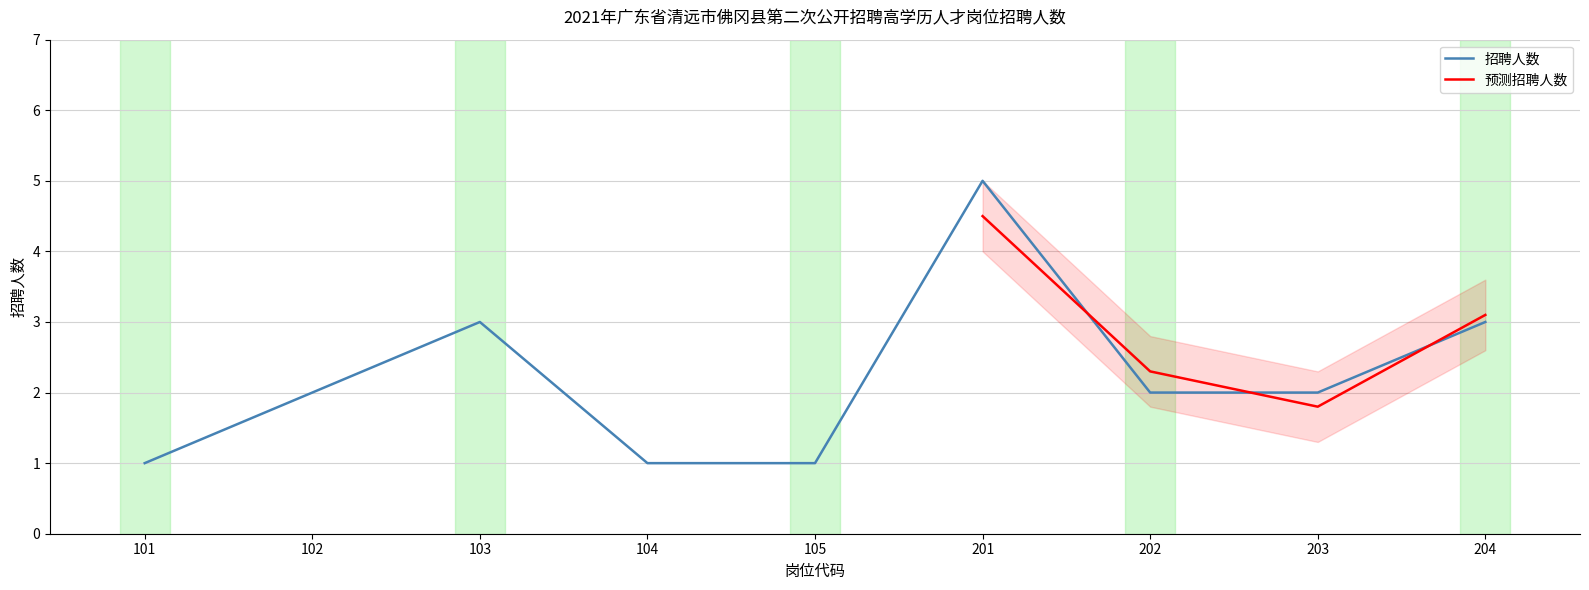

Reading left to right, list all the values displayed in this chart.

101=1	102=2	103=3	104=1	105=1	201=5	202=2	203=2	204=3